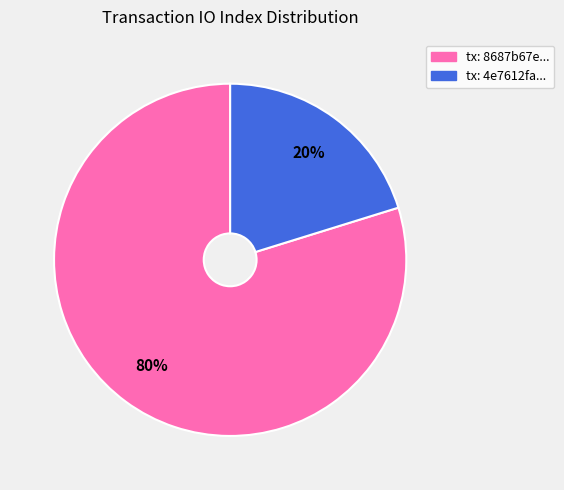

Does any single category account for the majority?

Yes